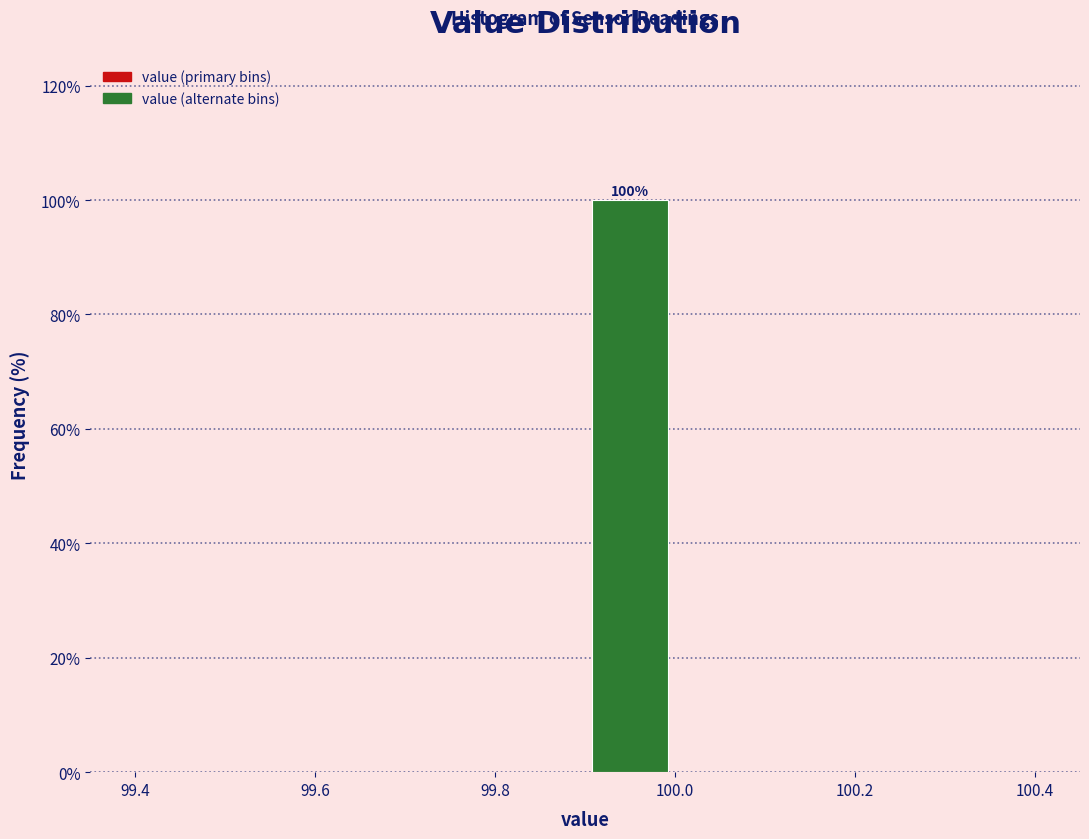

Which range on the x-axis has the tallest bar?

99.9 to 100.0